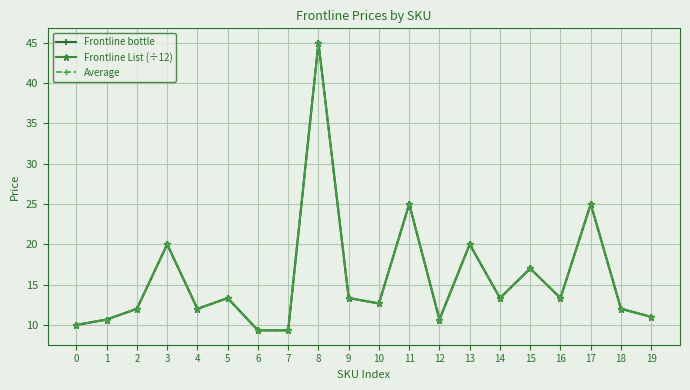

What is the total value across all series at 19?

33.0